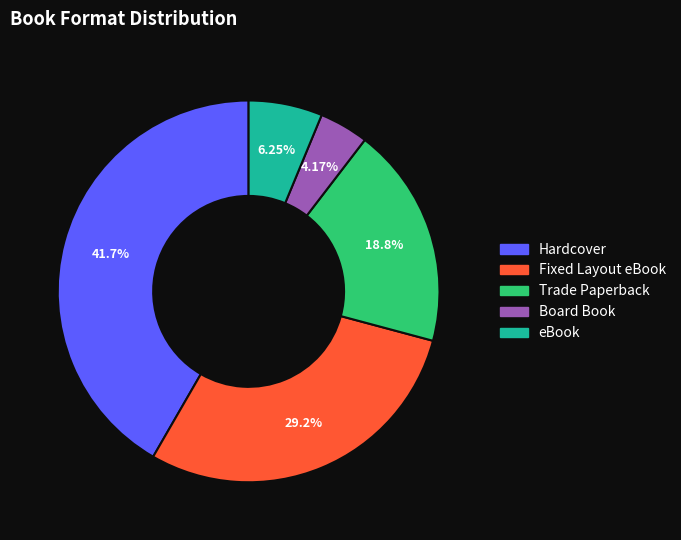

What percentage is the eBook slice, to the nearest percent?

6%